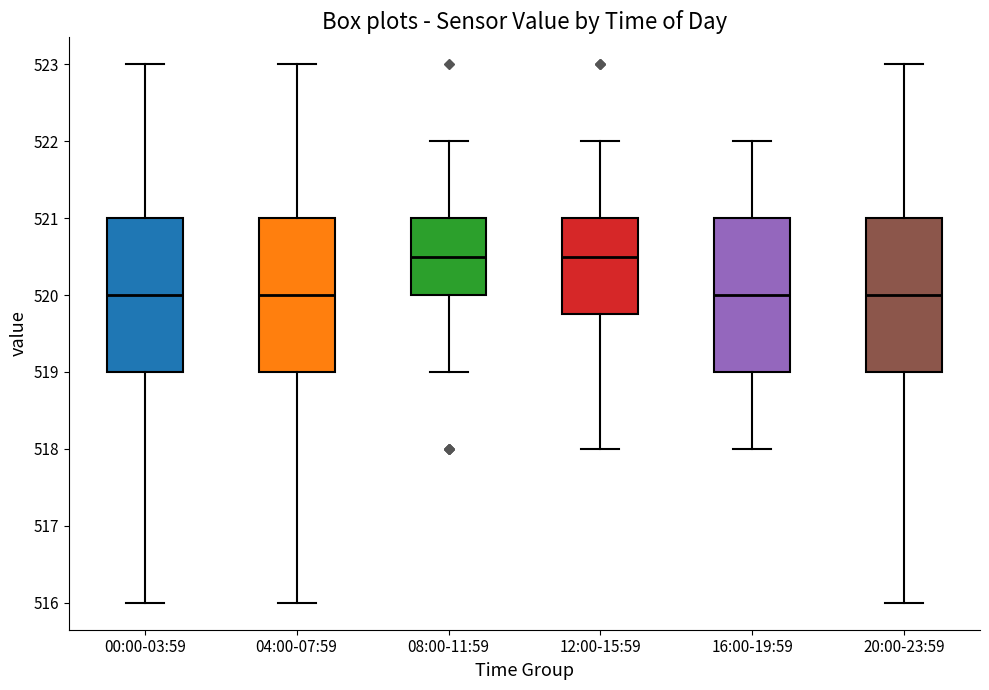

Reading left to right, read every box against the y-axis: the position of its median line, the range the box covers, and the ends of its whiskers. The values are not printed on the chart, so give them approximately, as read against the axis.

00:00-03:59: median 520.0, box 519.0 to 521.0, whiskers 516.0 to 523.0
04:00-07:59: median 520.0, box 519.0 to 521.0, whiskers 516.0 to 523.0
08:00-11:59: median 520.5, box 520.0 to 521.0, whiskers 519.0 to 522.0
12:00-15:59: median 520.5, box 519.8 to 521.0, whiskers 518.0 to 522.0
16:00-19:59: median 520.0, box 519.0 to 521.0, whiskers 518.0 to 522.0
20:00-23:59: median 520.0, box 519.0 to 521.0, whiskers 516.0 to 523.0